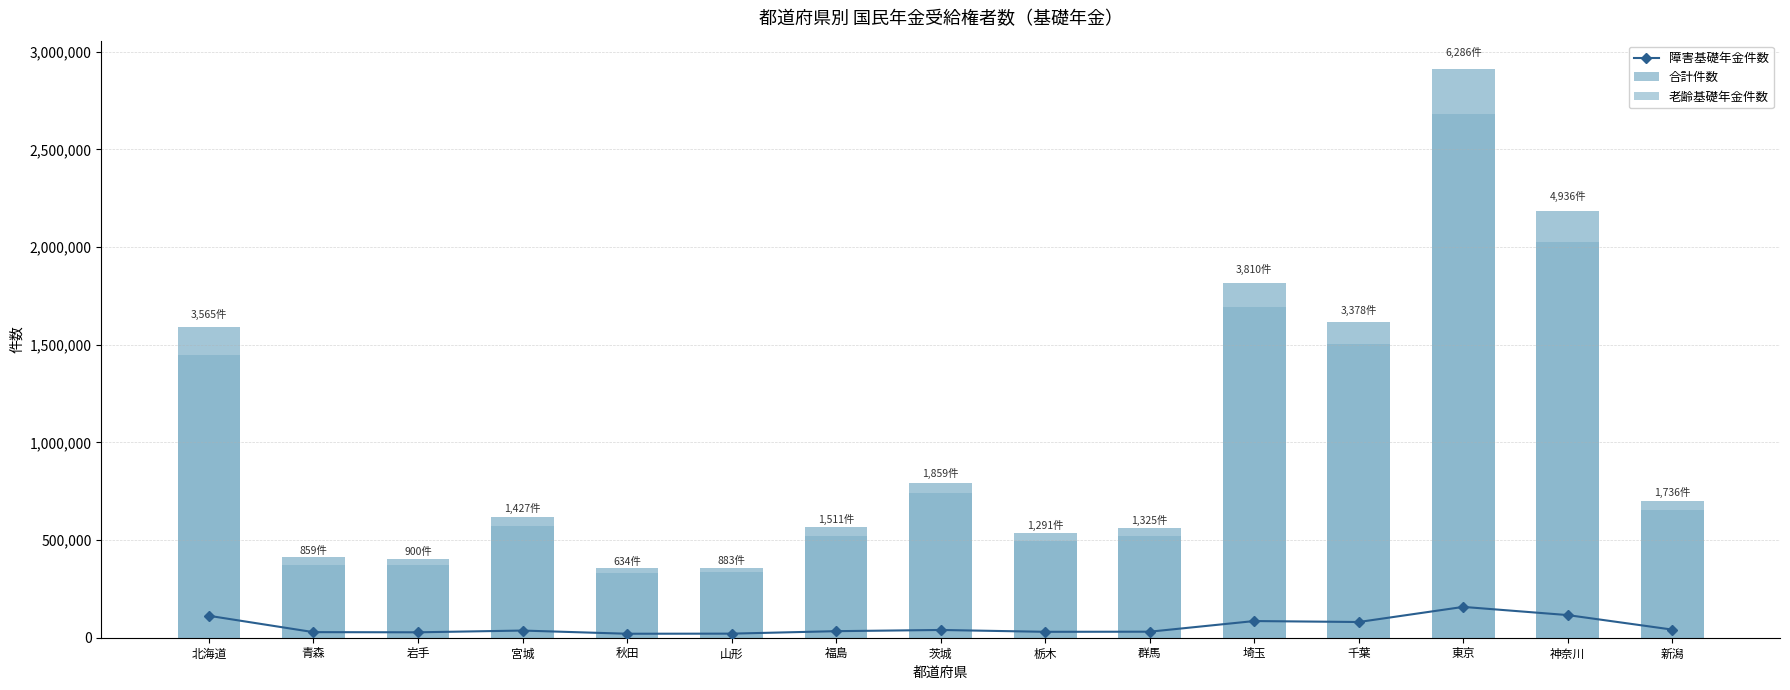

What is the total value across all series at 青森?

815309